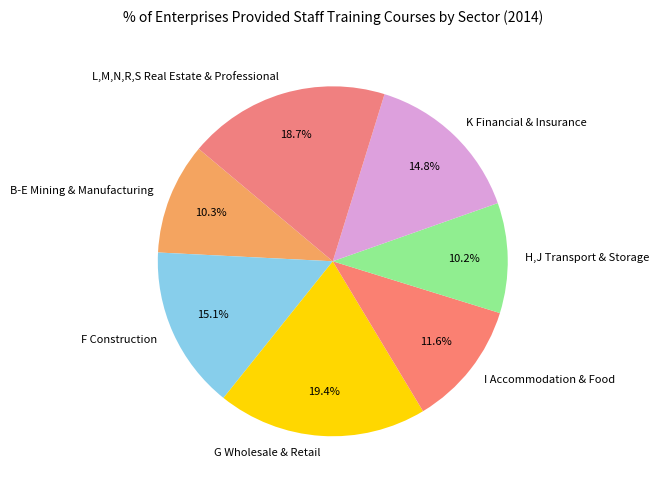

Which category has the biggest portion of the pie?

G Wholesale & Retail